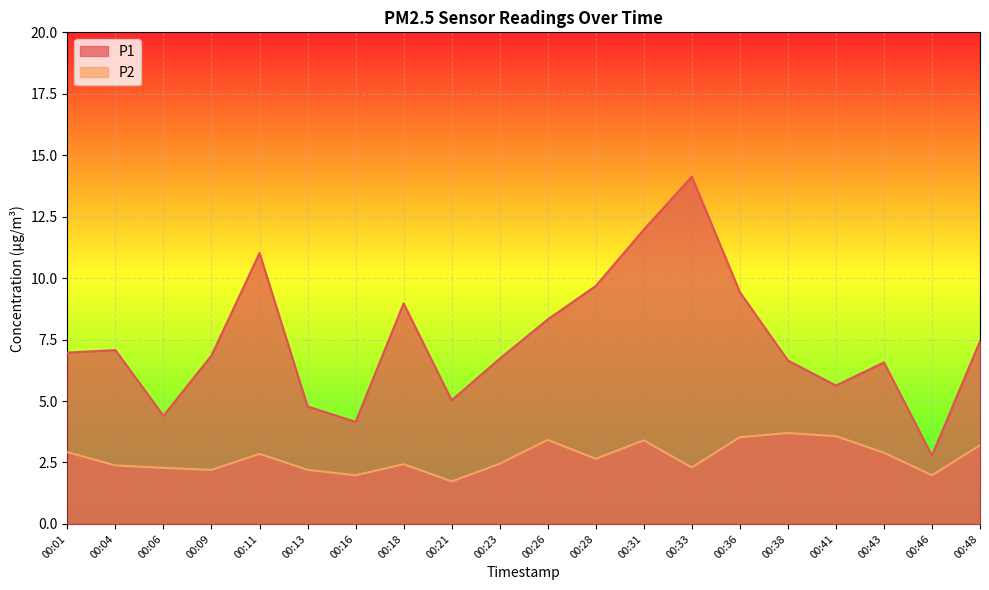

Between 00:11 and 00:28, which is larger?

00:11